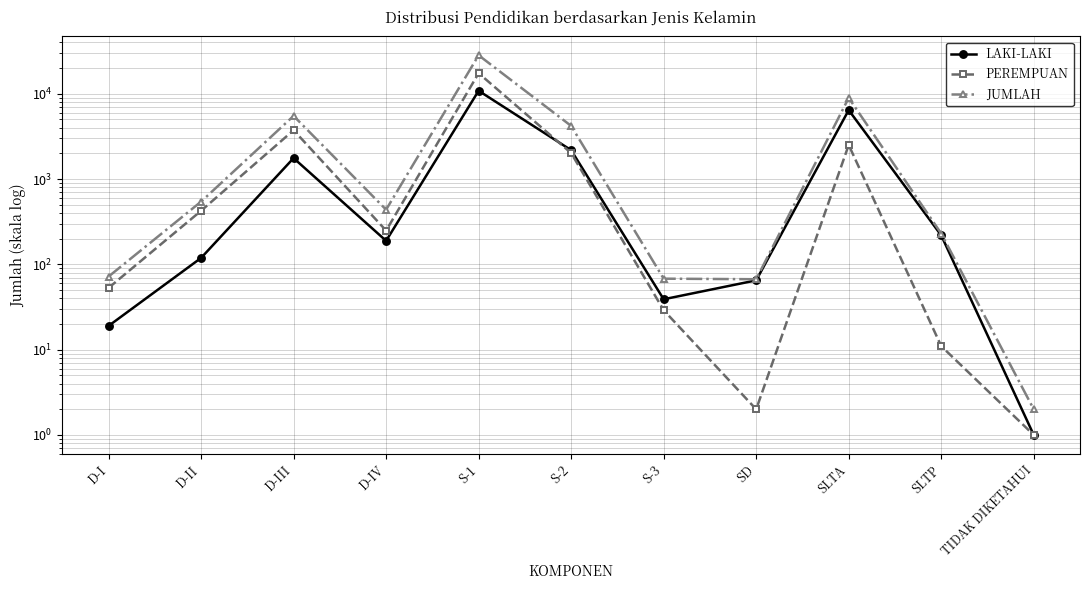

Rank the series by their average value, from highest to lowest.

JUMLAH, PEREMPUAN, LAKI-LAKI